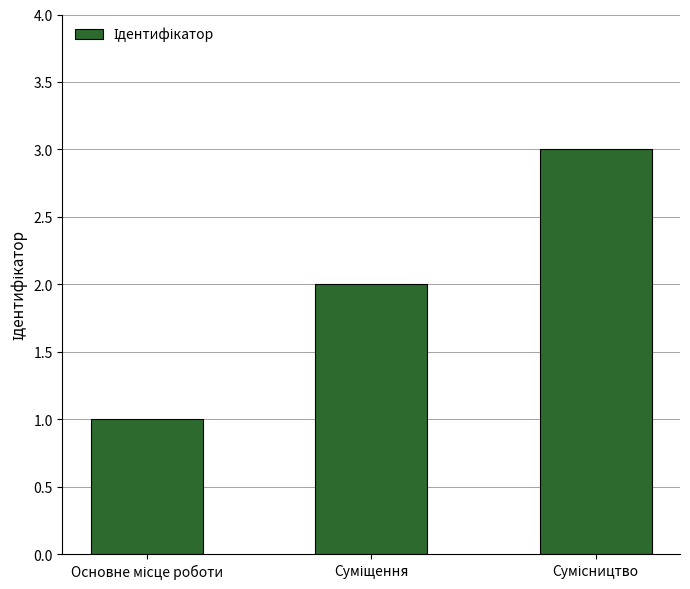

What is the greatest value displayed?

3